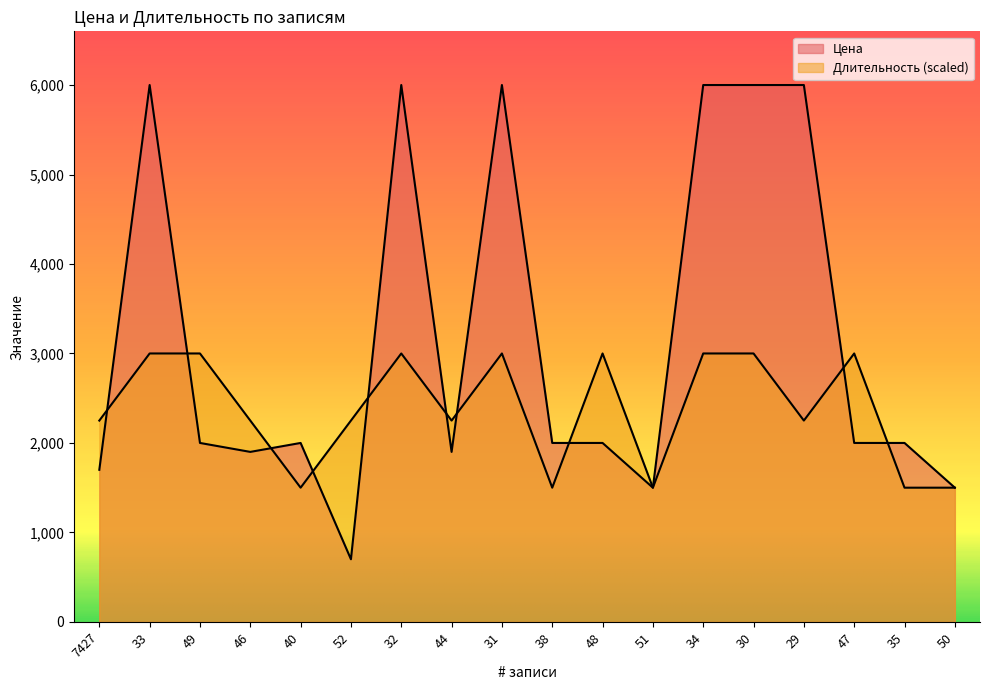

What is the difference between the maximum and second lowest values in the Цена series?

4500